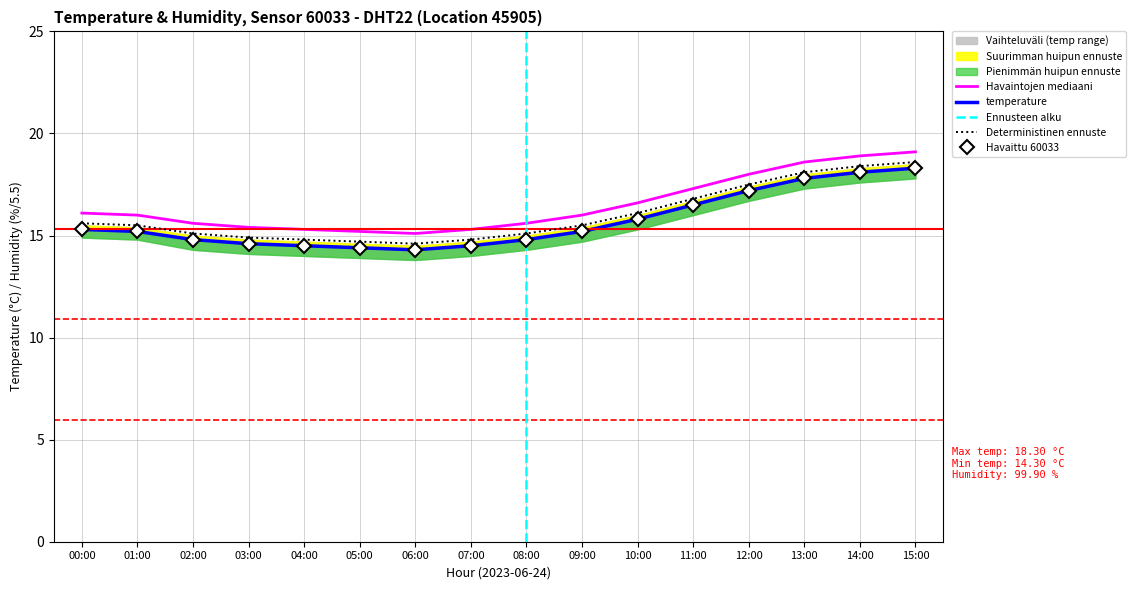

At which category does temp_lower reach its first local valley?

06:00